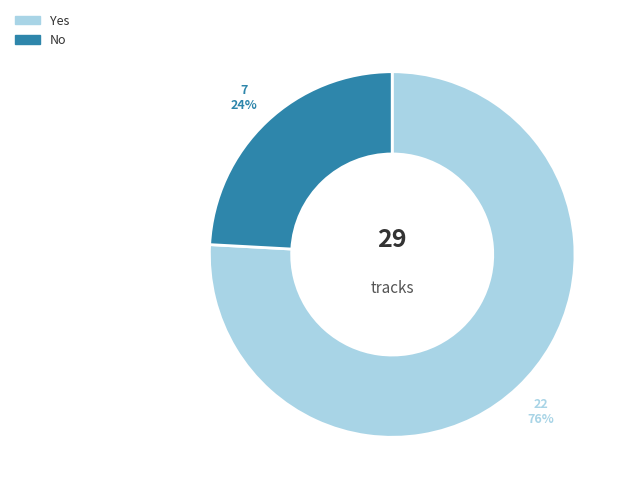

Which has a higher value, No or Yes?

Yes